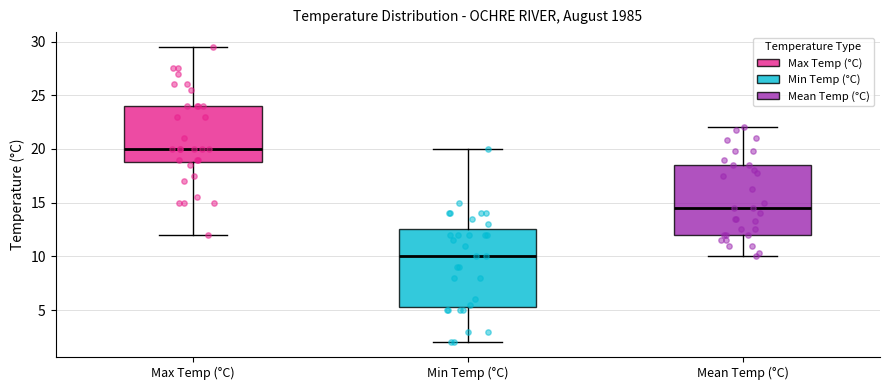

Reading left to right, read every box against the y-axis: the position of its median line, the range the box covers, and the ends of its whiskers. The values are not printed on the chart, so give them approximately, as read against the axis.

Max Temp (°C): median 20.0, box 19.0 to 24.0, whiskers 12.0 to 29.5
Min Temp (°C): median 10.0, box 5.5 to 12.5, whiskers 2.0 to 20.0
Mean Temp (°C): median 14.5, box 12.0 to 18.5, whiskers 10.0 to 22.0